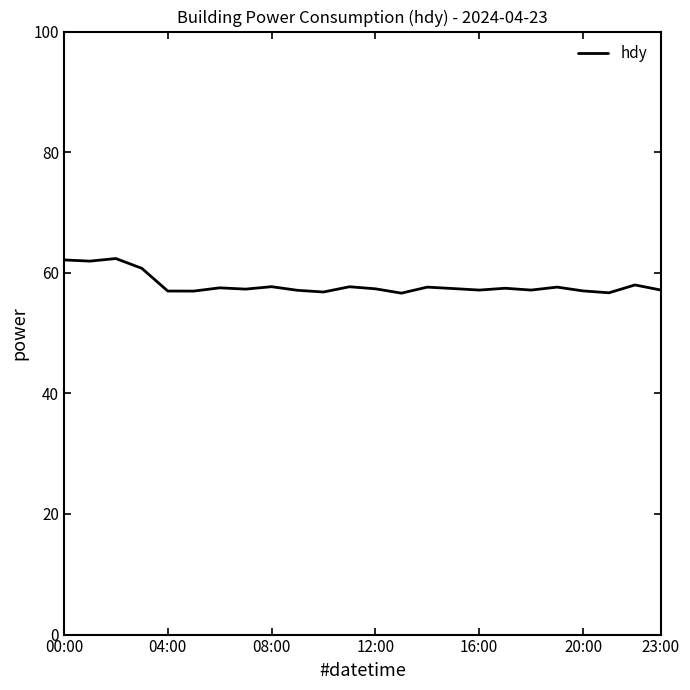

What is the minimum value shown in the chart?

56.6